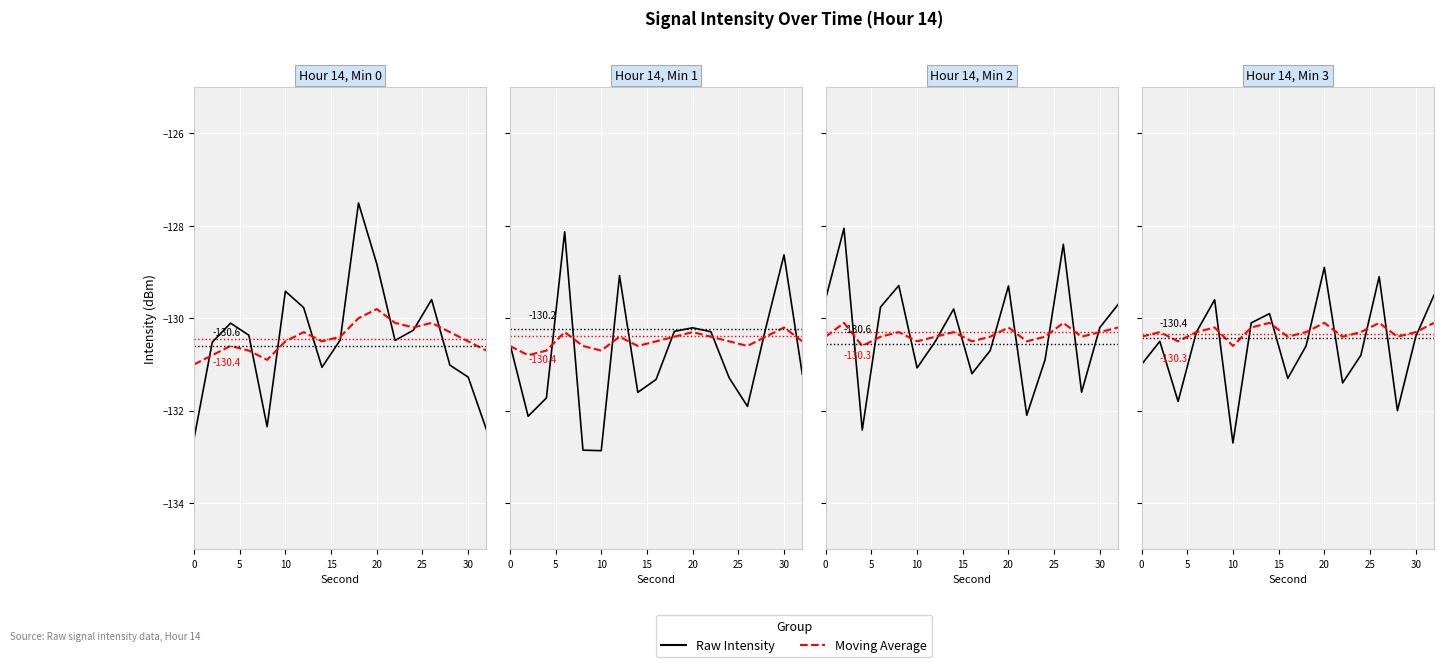

How many lines are shown in the chart?

2